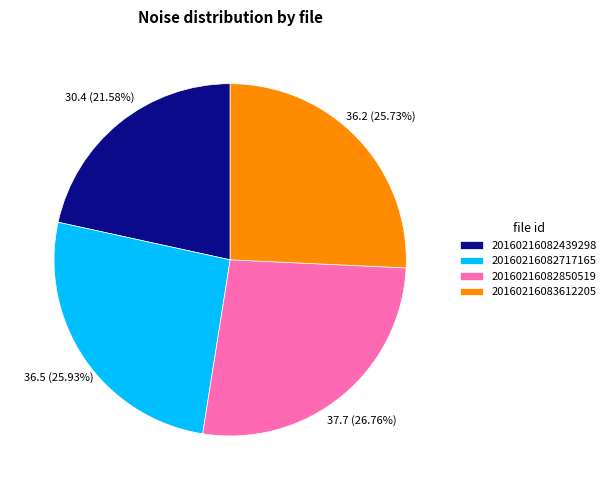

True or false: 20160216083612205 accounts for 26% of the total.

True